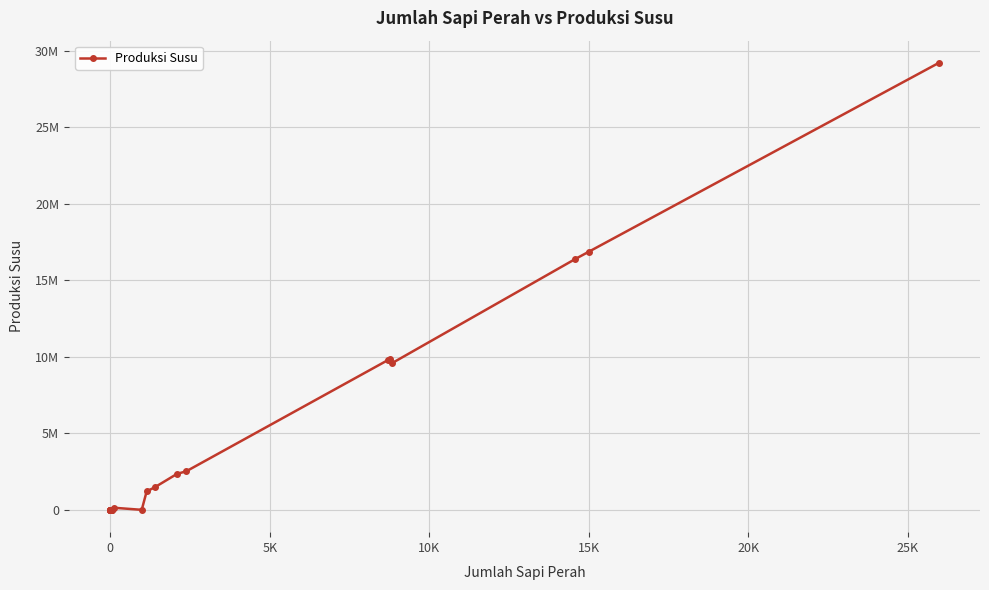

Reading left to right, what are all the values shown in this chart?

0	0	0	0	0	4234	0	0	0	19057	0	0	133401	0	1203791	1471653	2349946	2518750	9801381	9874501	9572564	16399006	16875970	29208409